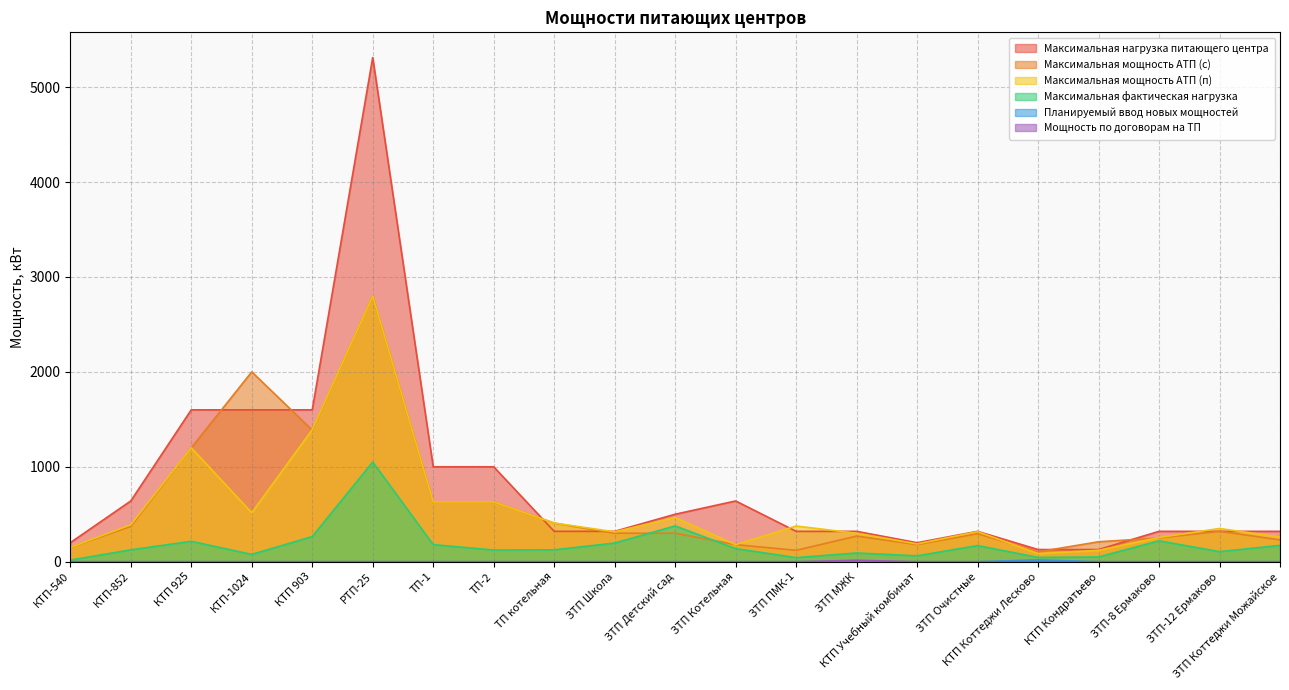

What is the difference between the highest and lowest values at ЗТП ПМК-1?

376.0